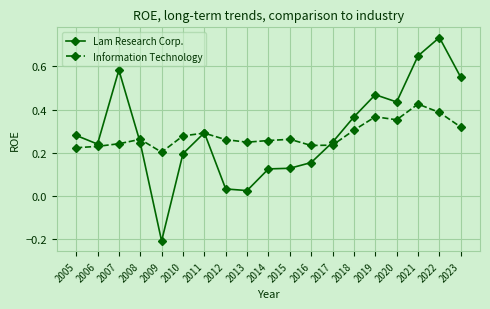

How many series are shown in this chart?

2